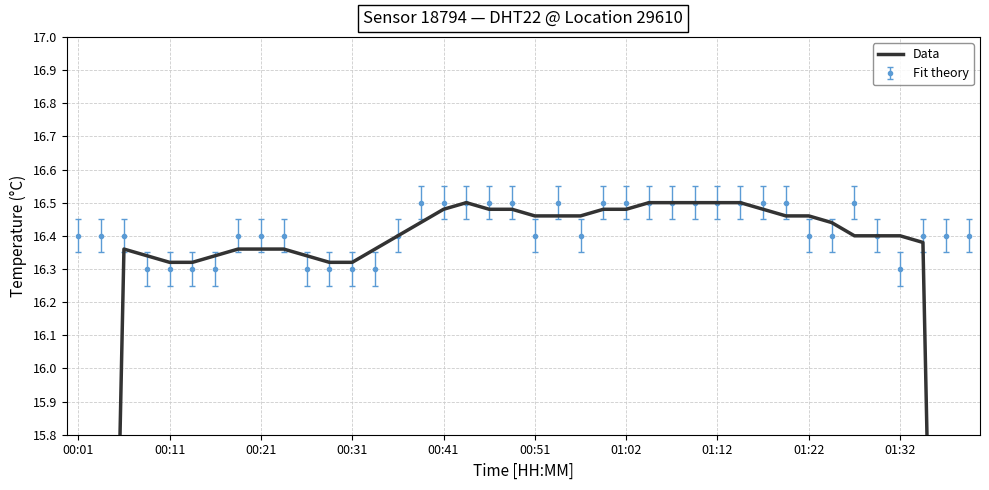

How many data points are above 16?

36